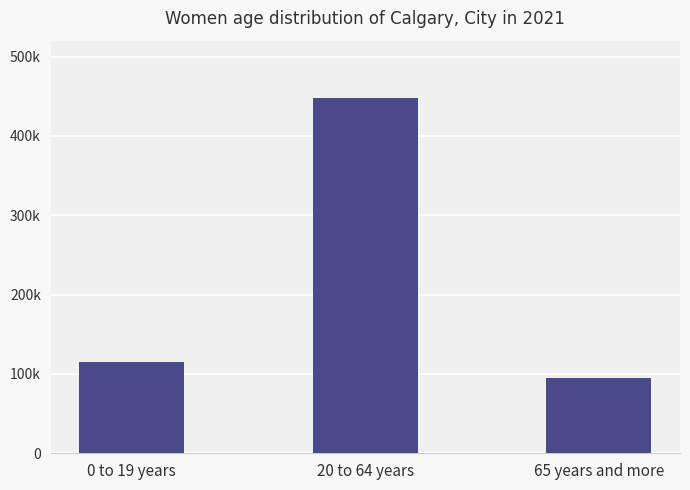

Are the bars horizontal?

No